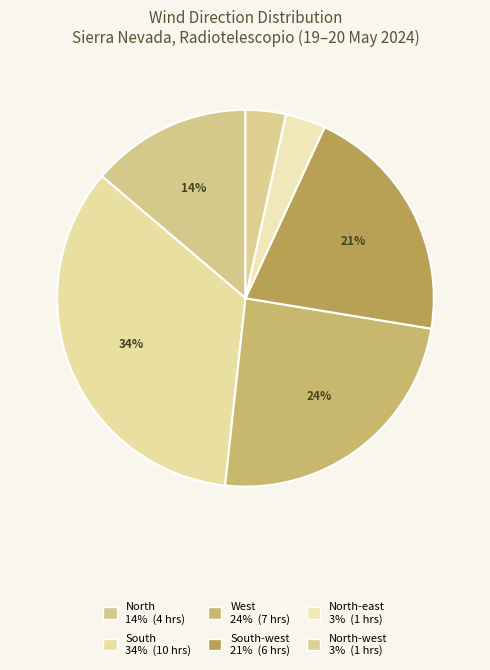

How many slices are in this pie chart?

6